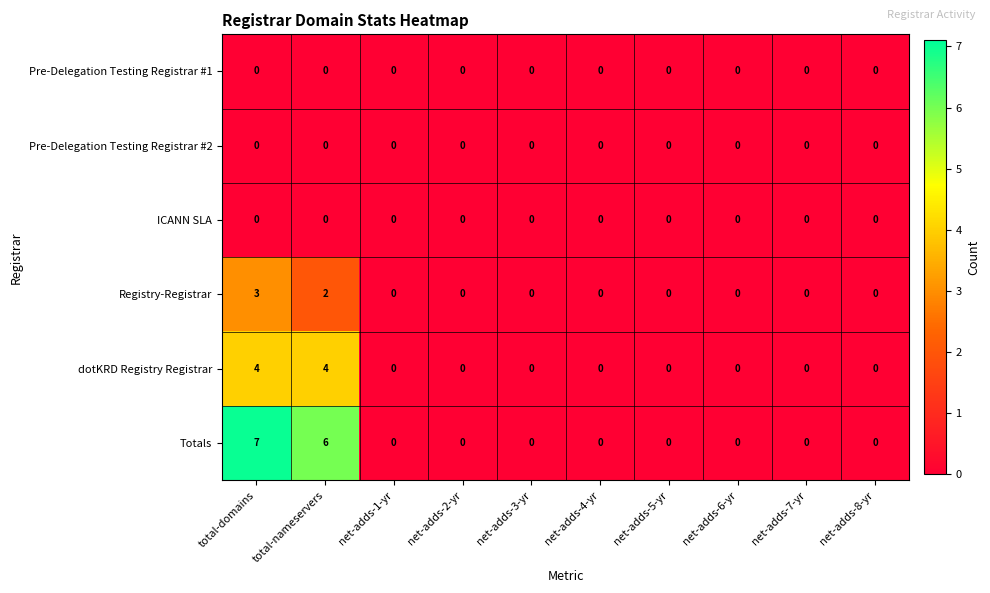

Which series has the largest total across all categories?

Totals